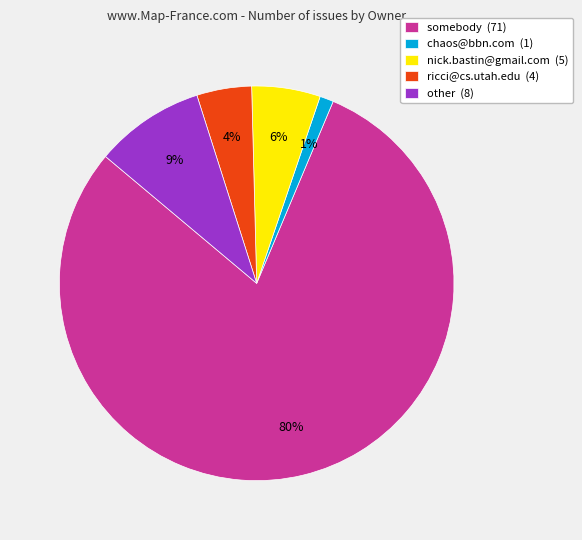

To the nearest percent, what is the average slice percentage?

20%